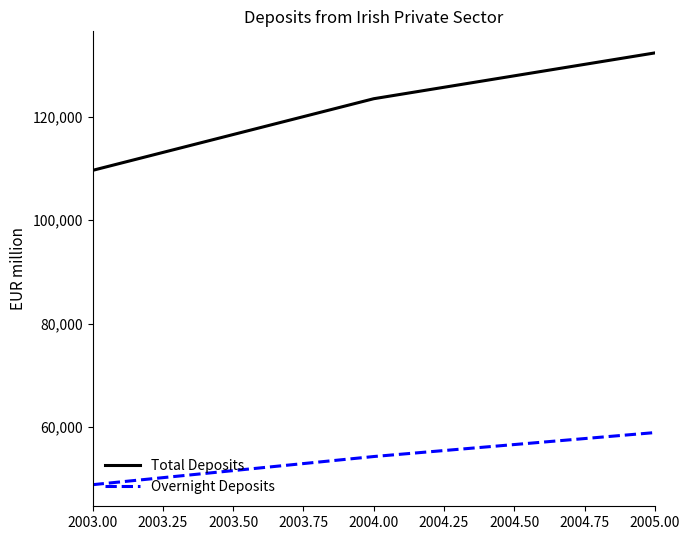

Read the Total Deposits value at 2003.00, to the nearest 10.

109650